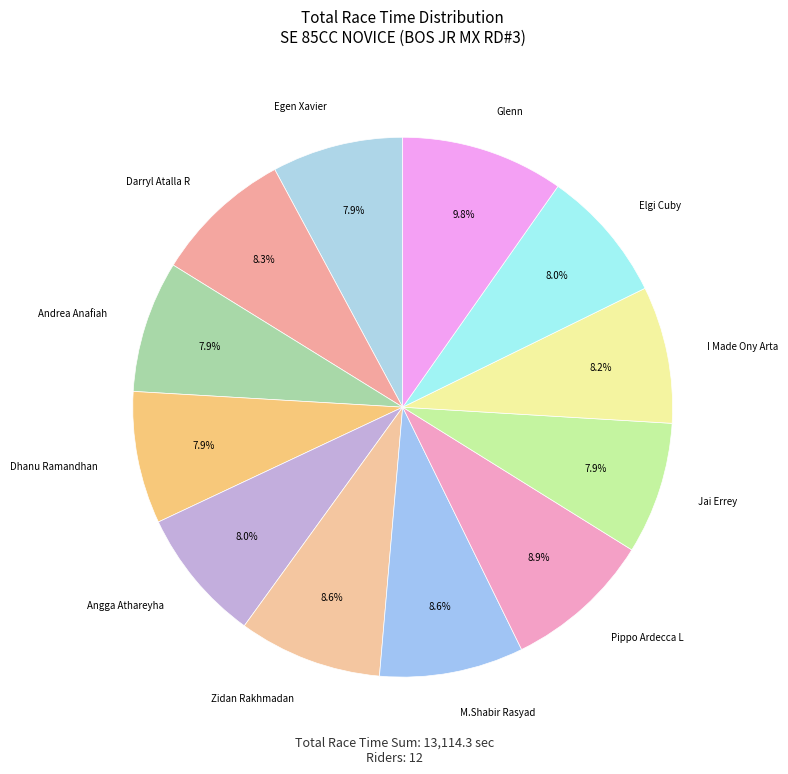

Count the number of slices in the pie.

12